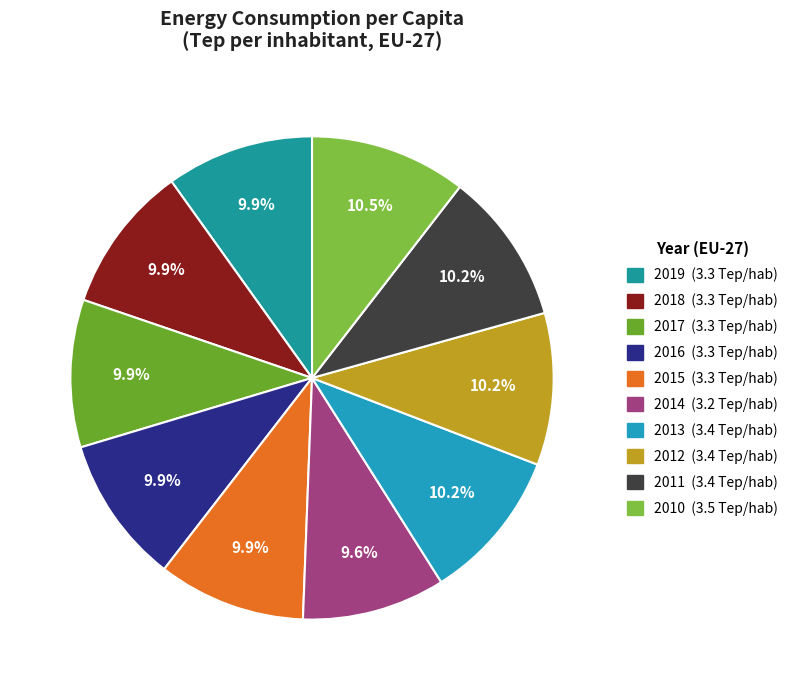

What is the change in value from 2019 to 2012?

+0.1